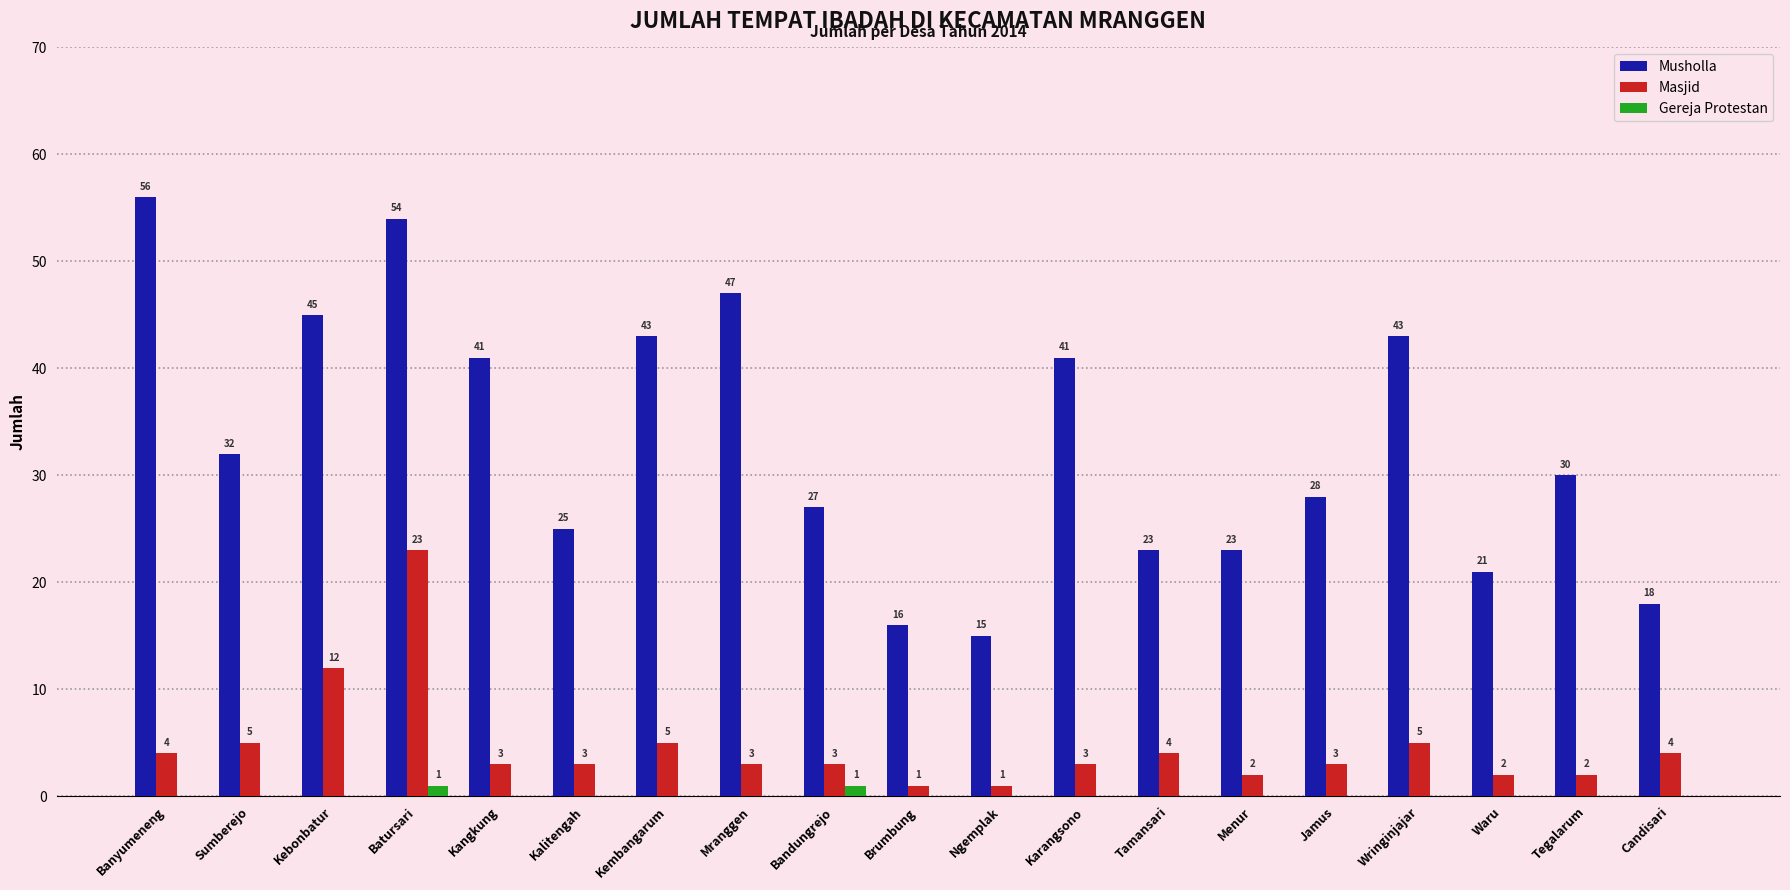

What is the total value across all series at Kangkung?

44